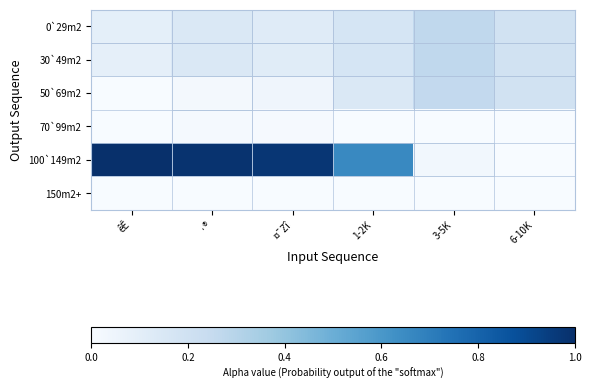

Reading right to left, extract all data points from this chart.

0`29m2: 6-10K=0.2	3-5K=0.3	1-2K=0.2	¤¯Zî=0.1	·®=0.1	êÊ=0.1
30`49m2: 6-10K=0.2	3-5K=0.3	1-2K=0.2	¤¯Zî=0.1	·®=0.1	êÊ=0.1
50`69m2: 6-10K=0.2	3-5K=0.3	1-2K=0.1	¤¯Zî=0.0	·®=0.0	êÊ=0.0
70`99m2: 6-10K=0.0	3-5K=0.0	1-2K=0.0	¤¯Zî=0.0	·®=0.0	êÊ=0.0
100`149m2: 6-10K=0.0	3-5K=0.0	1-2K=0.7	¤¯Zî=1.0	·®=1.0	êÊ=1.0
150m2+: 6-10K=0.0	3-5K=0.0	1-2K=0.0	¤¯Zî=0.0	·®=0.0	êÊ=0.0